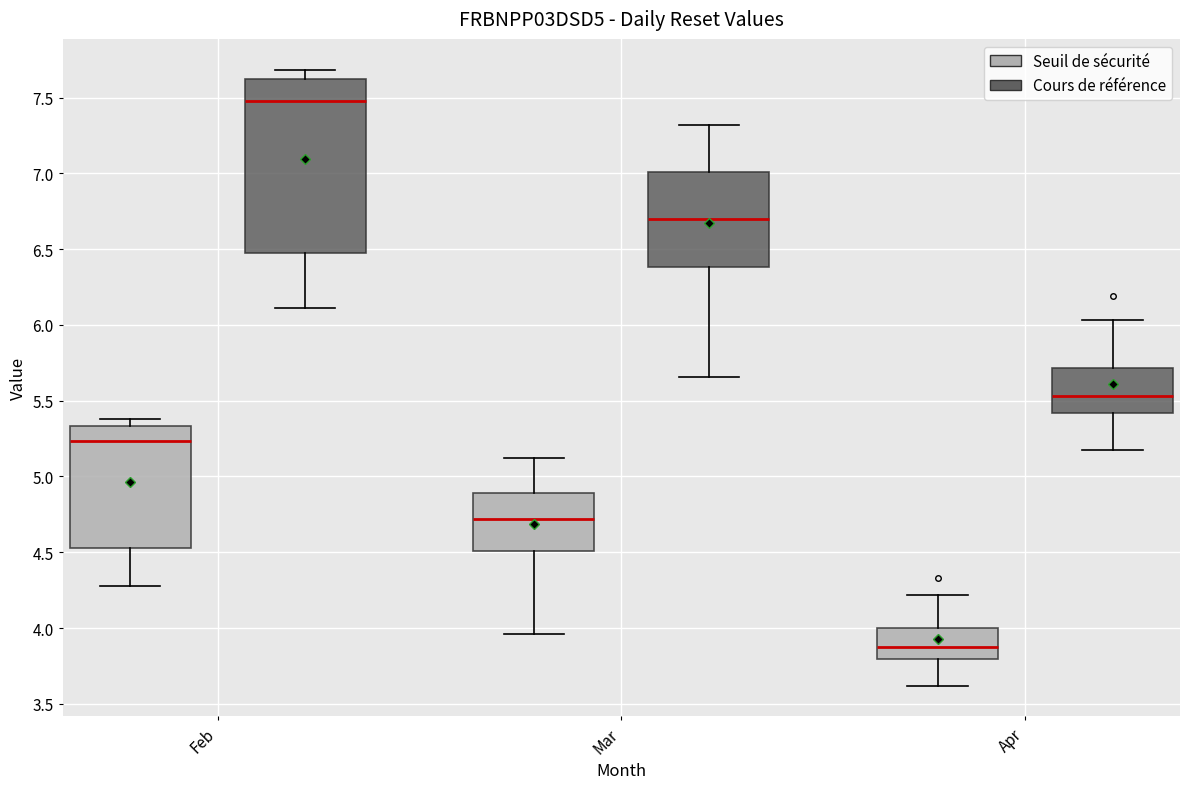

Where is the upper edge of the box for Feb (Seuil de sécurité) on the y-axis? The values are not printed on the chart, so give them approximately, as read against the axis.

5.35